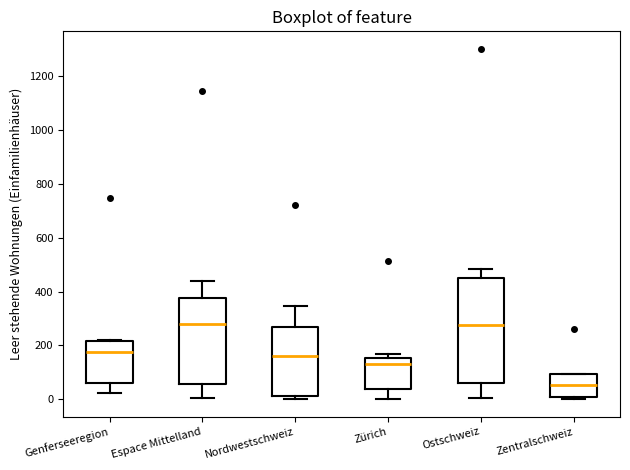

Reading left to right, transcribe this box plot: for each box, give where its median line is, the range the box spans, and where its two whiskers end, as read against the y-axis. The values are not printed on the chart, so give them approximately, as read against the axis.

Genferseeregion: median 180, box 60 to 220, whiskers 20 to 220
Espace Mittelland: median 280, box 60 to 380, whiskers 0 to 440
Nordwestschweiz: median 160, box 20 to 260, whiskers 0 to 340
Zürich: median 140, box 40 to 160, whiskers 0 to 160 (just above the box's upper edge)
Ostschweiz: median 280, box 60 to 460, whiskers 0 to 480
Zentralschweiz: median 60, box 0 to 100, whiskers 0 (just below the box's lower edge) to 100